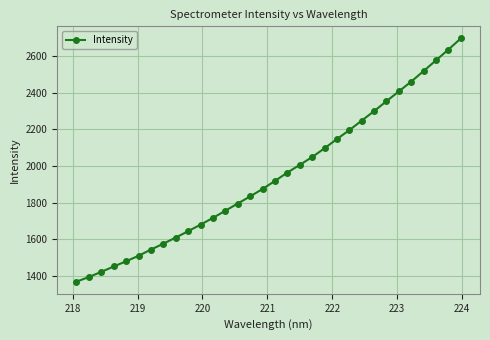

What is the value of the 14th point from the left?

1794.6